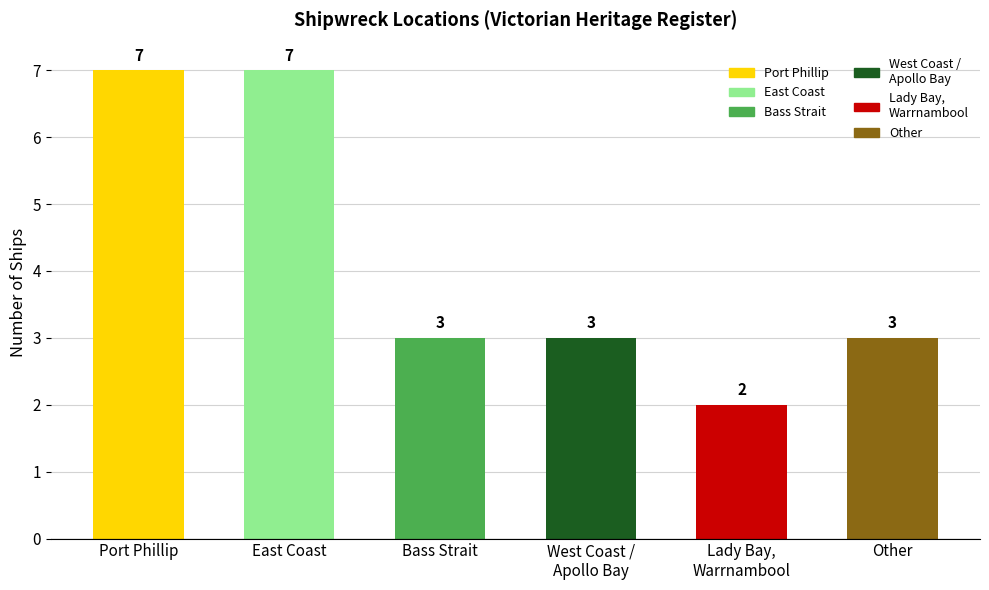

Reading left to right, list all the values displayed in this chart.

Port Phillip=7	East Coast=7	Bass Strait=3	West Coast /
Apollo Bay=3	Lady Bay,
Warrnambool=2	Other=3